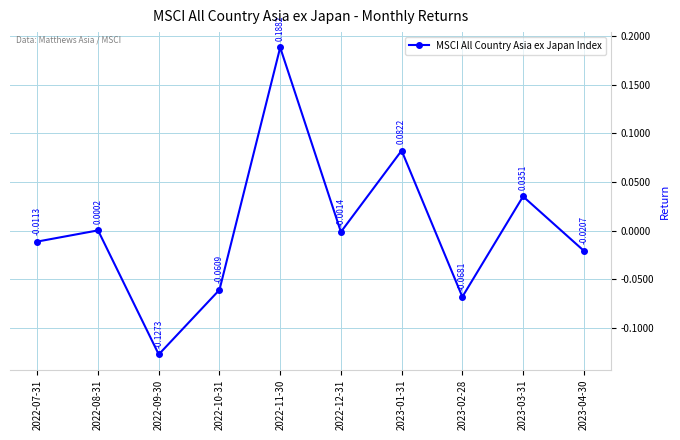

How many lines are shown in the chart?

1